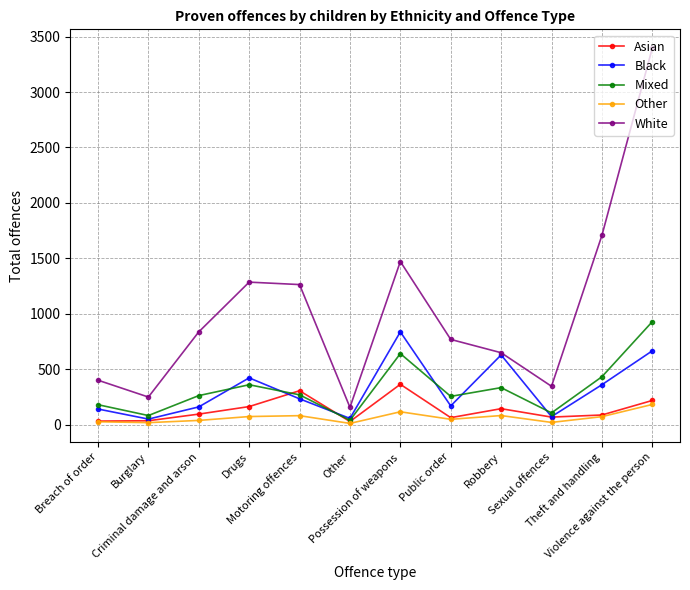

Does the chart have visible grid lines?

Yes